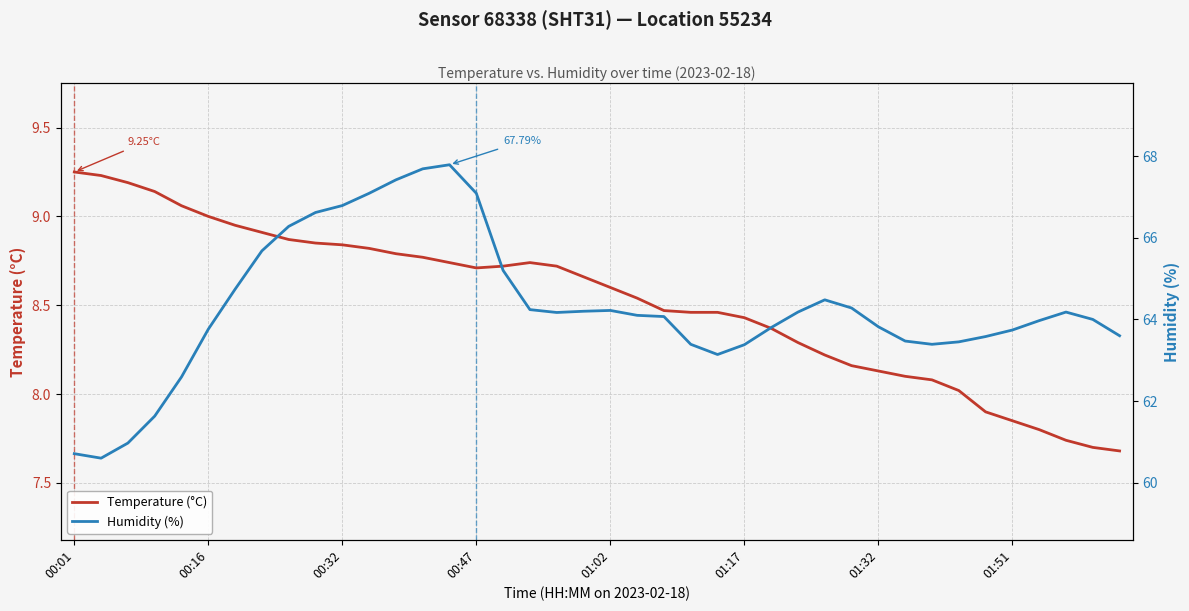

What is the difference between the second highest and second lowest values in the Humidity (%) series?

7.0